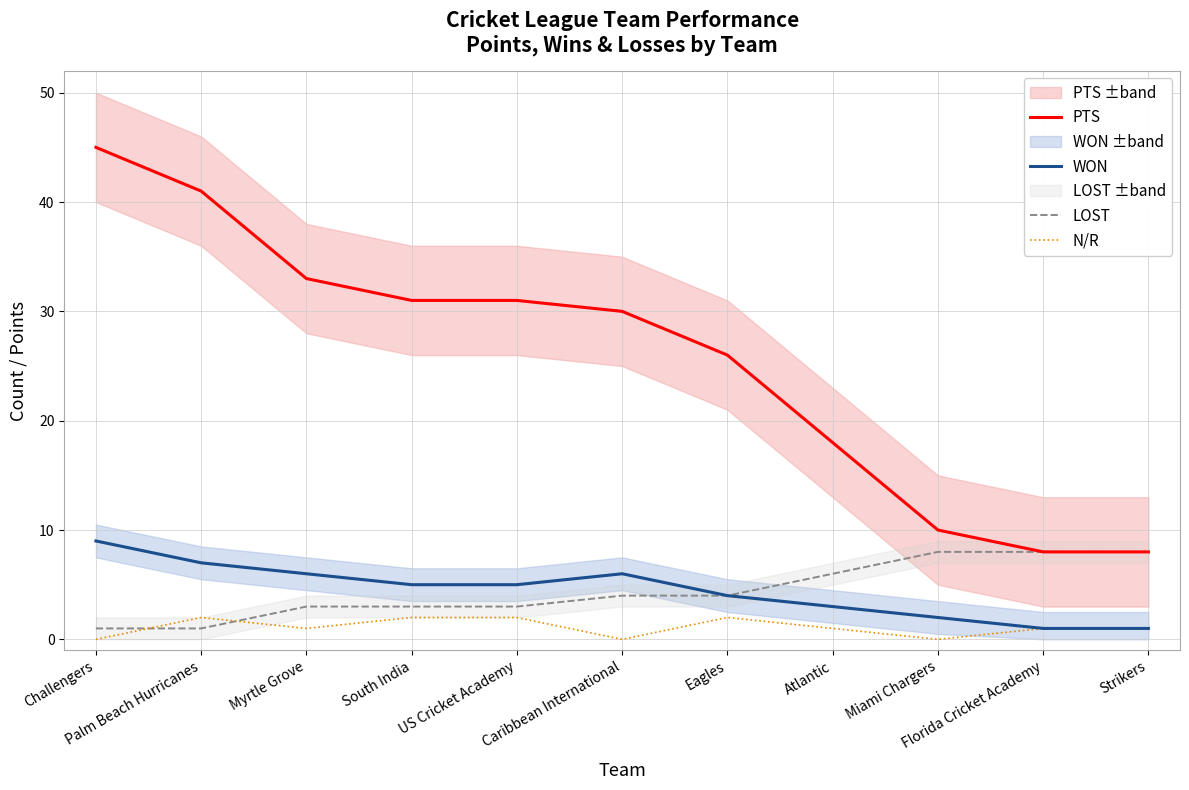

How many data points in WON are less than 5?

5